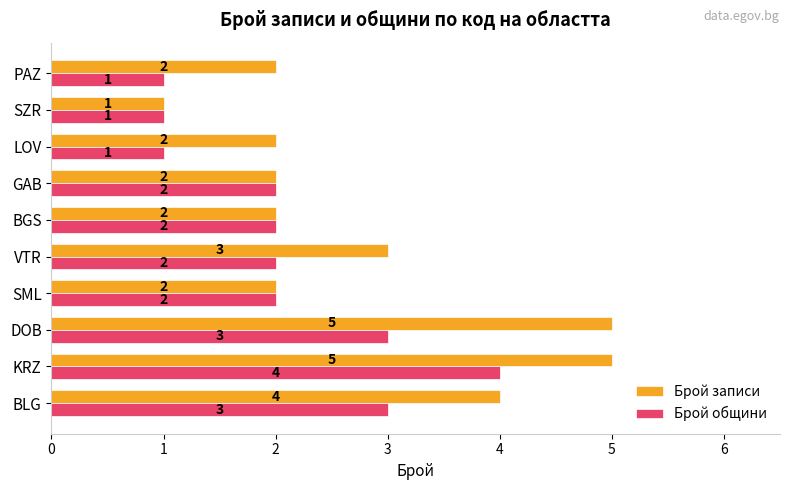

Which category has the highest value in the Брой общини series?

KRZ